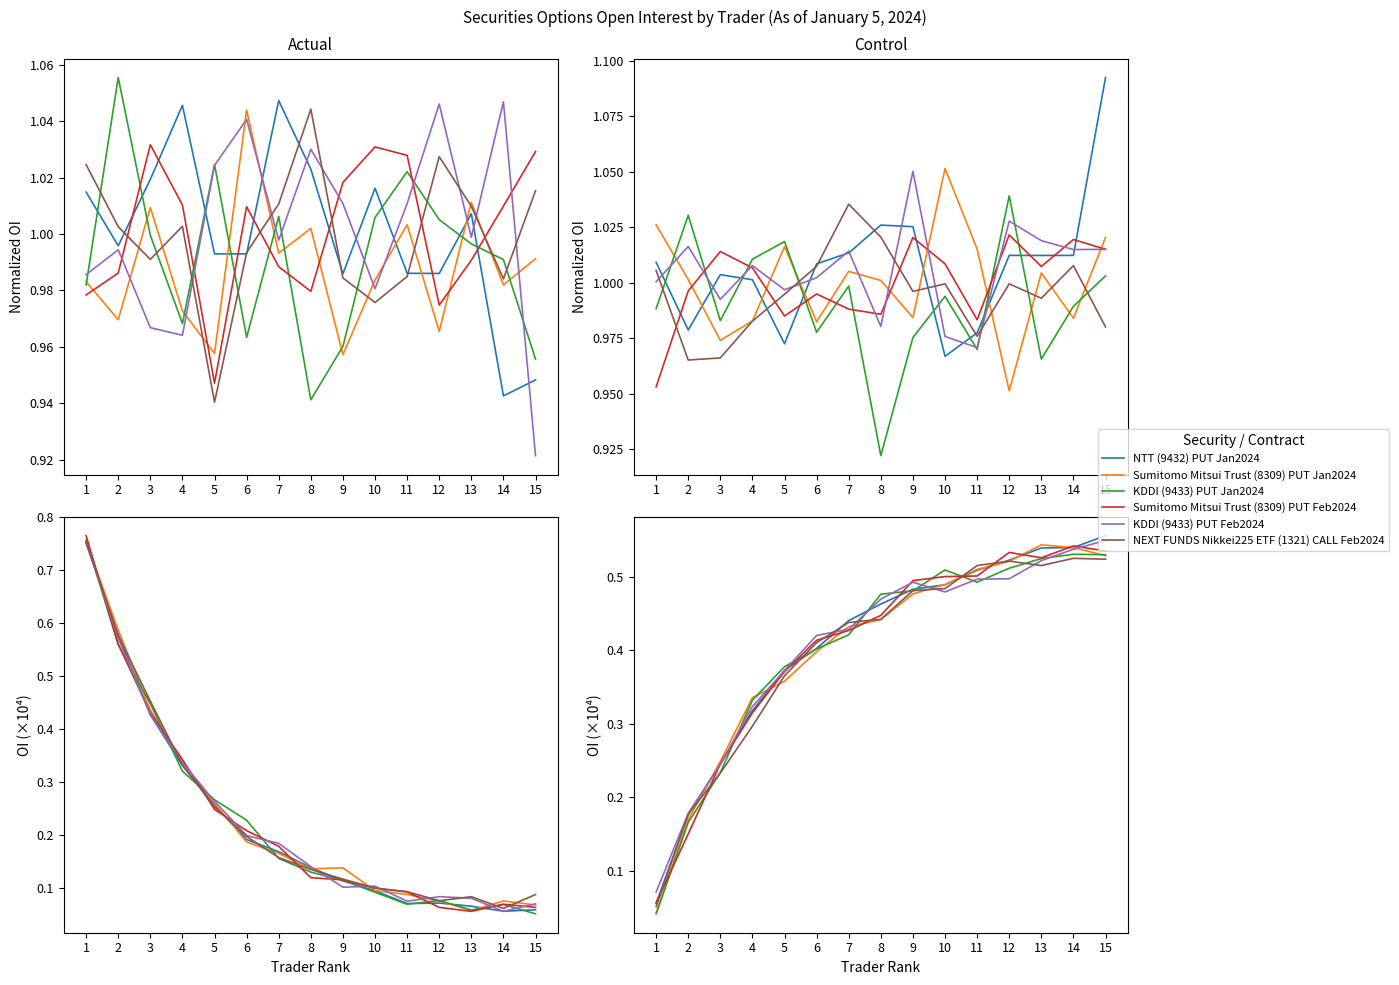

In KDDI (9433) PUT Feb2024, how many points are lower than both neighbors (excluding endpoints)?

1